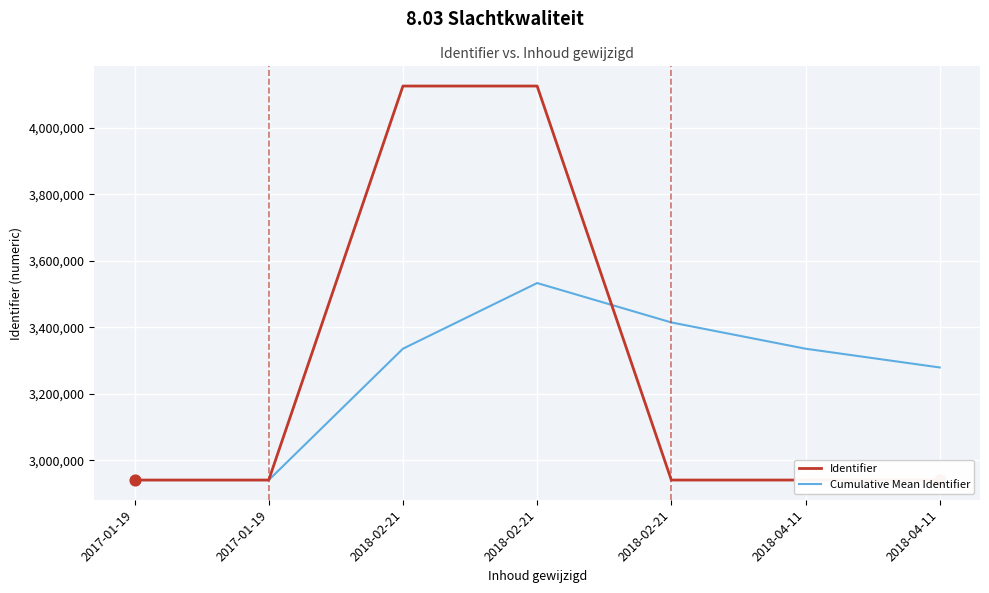

What are all the series names shown in the legend?

Identifier, Cumulative Mean Identifier